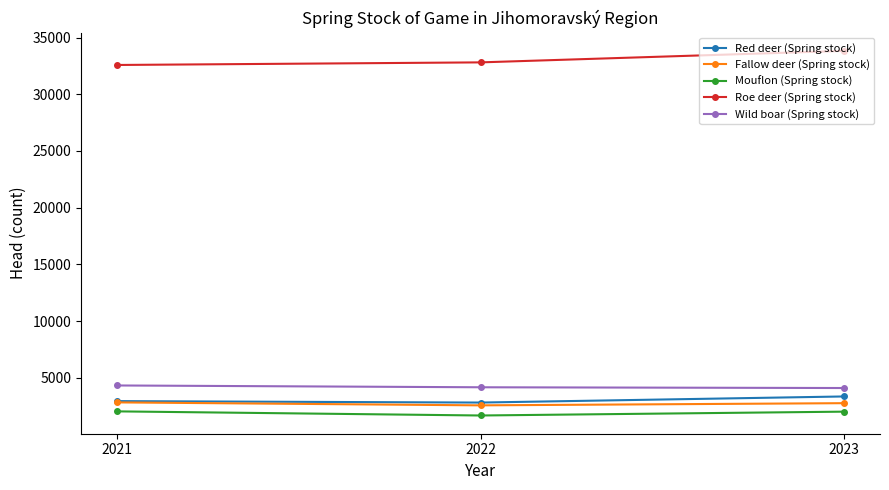

What is the maximum value for Red deer (Spring stock)?

3357